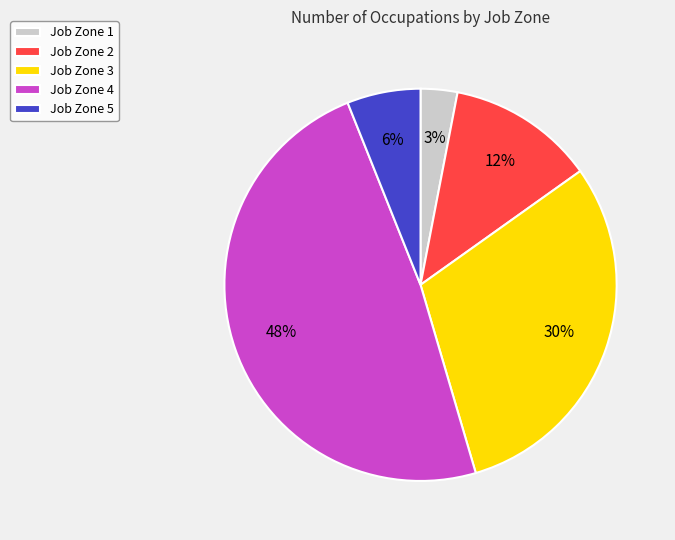

Do Job Zone 4 and Job Zone 3 together represent more than half of the pie?

Yes